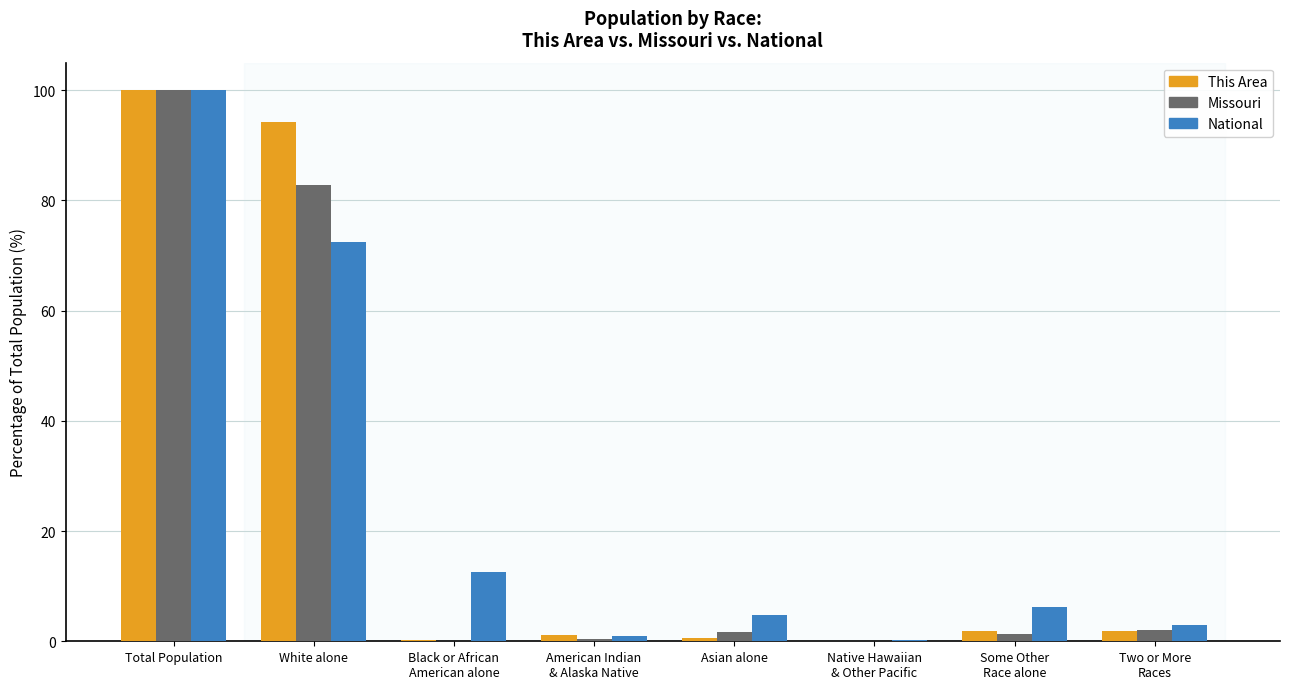

Where is Missouri nearest to the value 50?

White alone